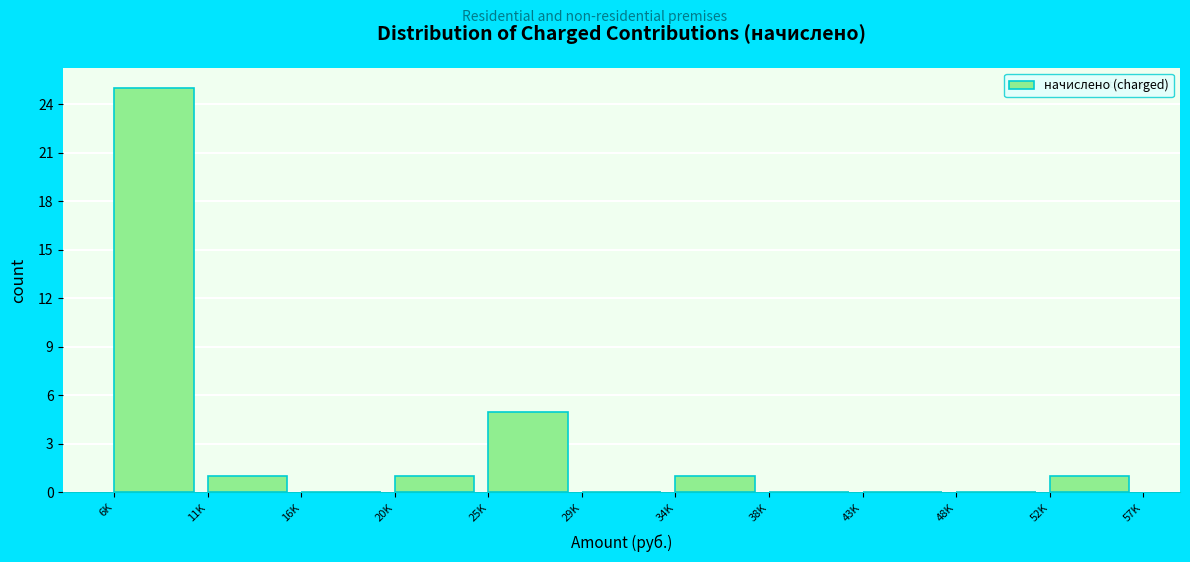

Reading right to left, extract all data points from this chart.

52K=1	48K=0	43K=0	38K=0	34K=1	29K=0	25K=5	20K=1	16K=0	11K=1	6K=25